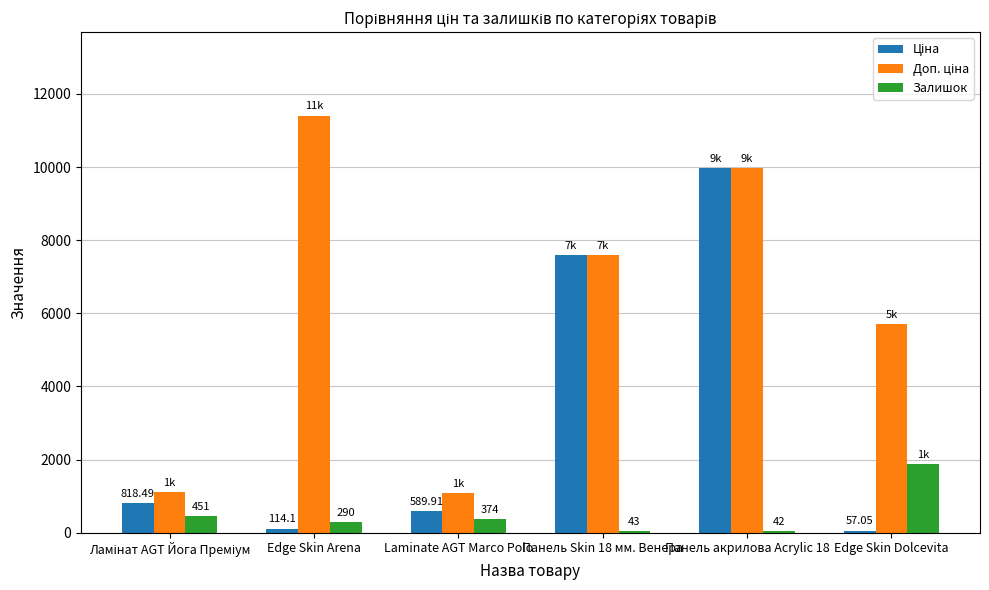

What is the spread (max minus min) of values at Панель акрилова Acrylic 18?

9933.0